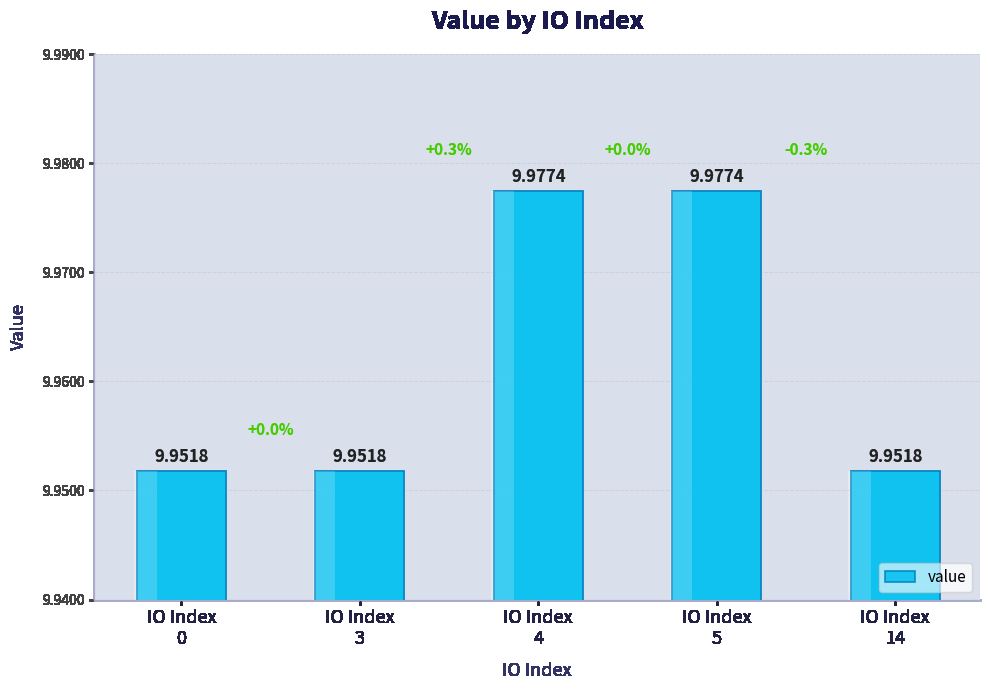

Between IO Index
5 and IO Index
3, which is larger?

IO Index
5